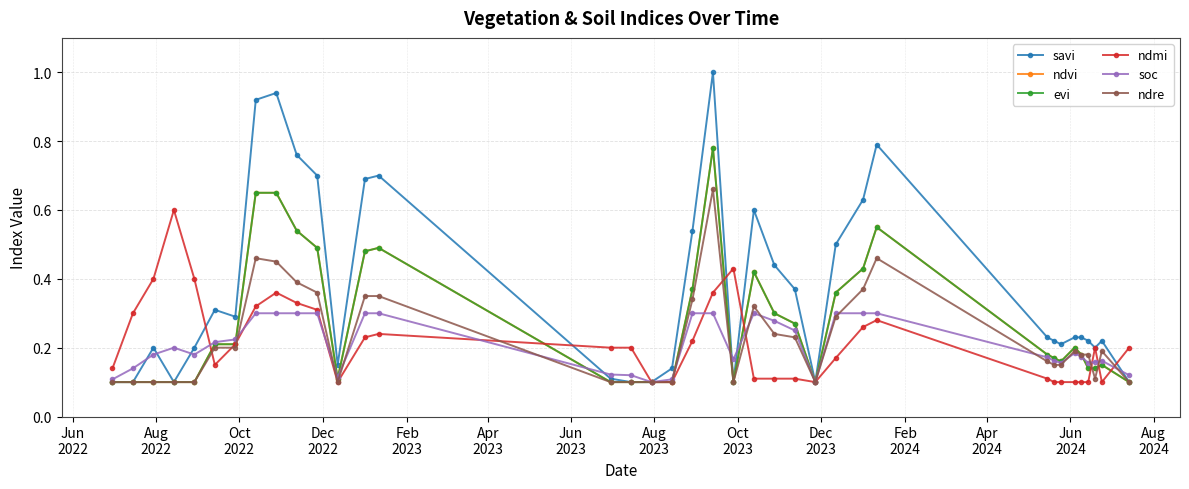

Is this an area chart (filled region under the line)?

No